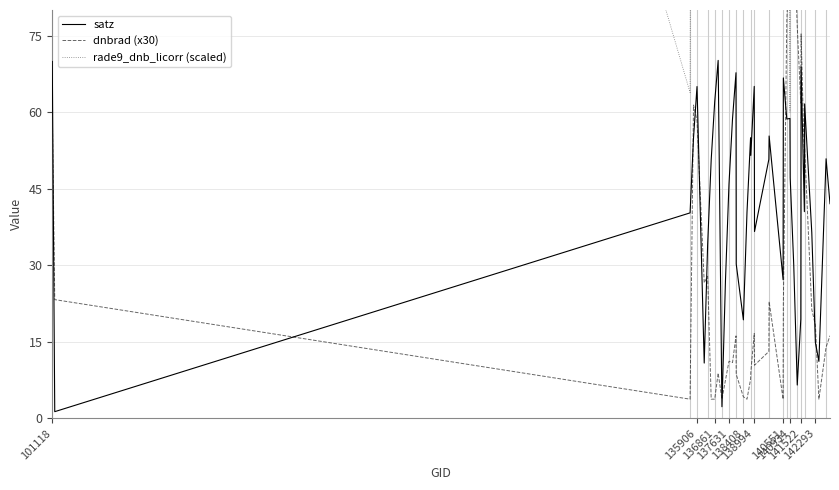

How many values in the rade9_dnb_licorr (scaled) series exceed 417?

20